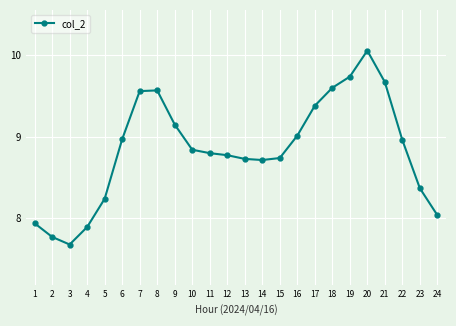

True or false: the data shows 9.0 at 22.

True